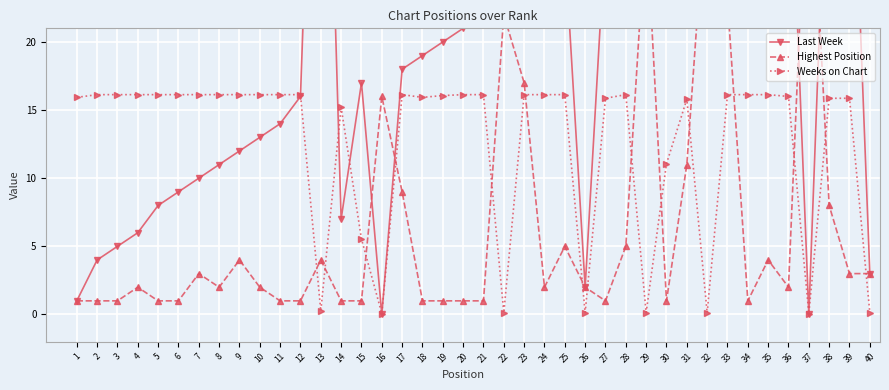

What is the value of the Highest Position point at the 12th from the left?

1.0